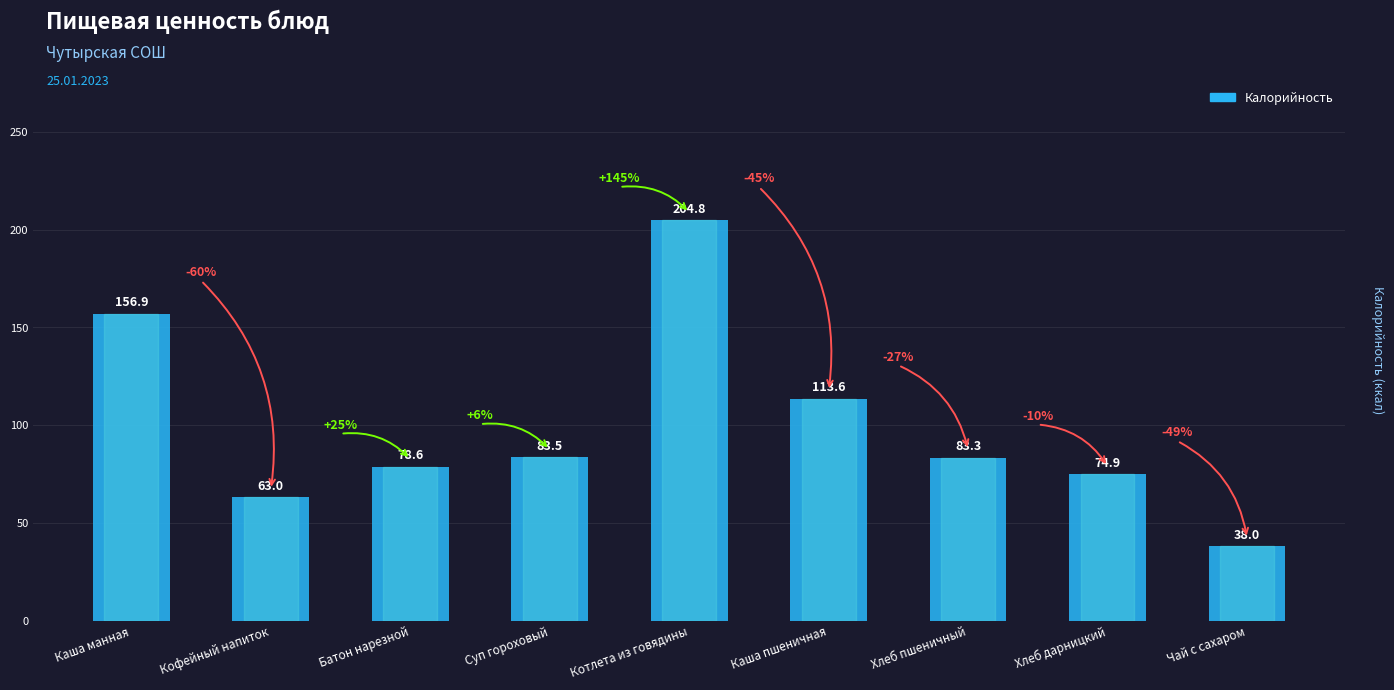

What is the difference between the values at Каша пшеничная and Кофейный напиток?

50.6